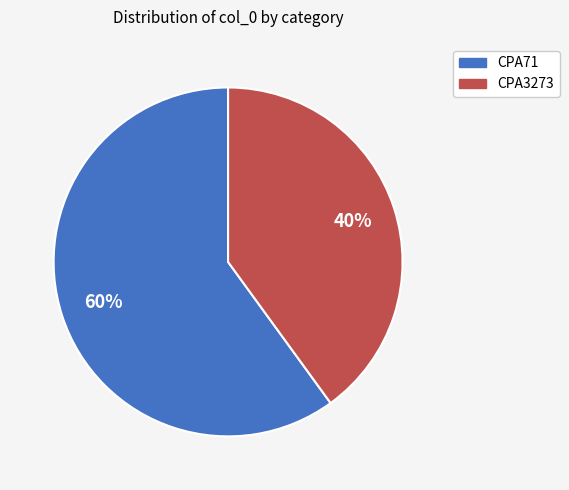

Does CPA71 represent more than half of the total?

Yes